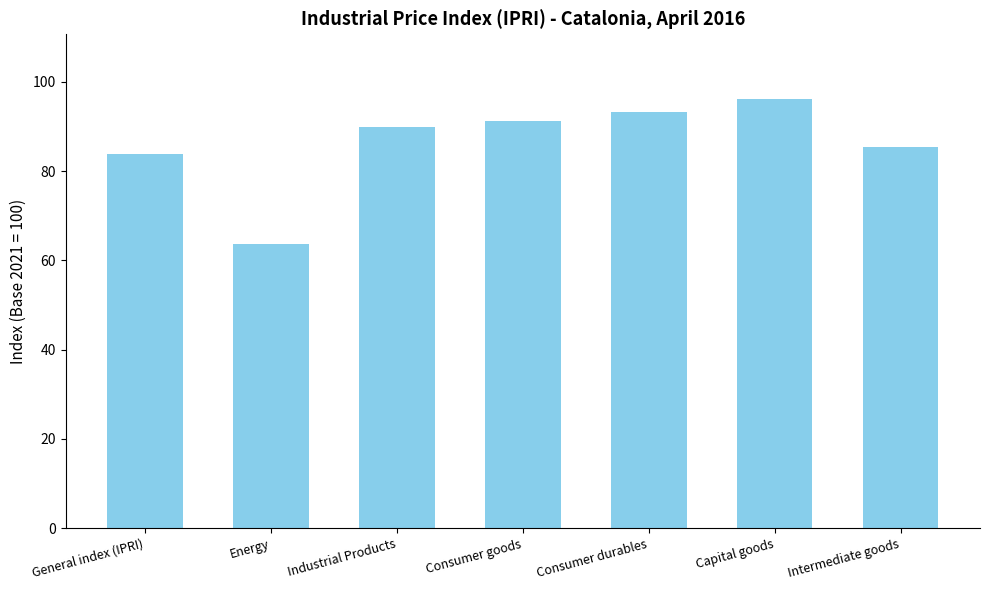

What is the difference between the values at Capital goods and Intermediate goods?

10.8